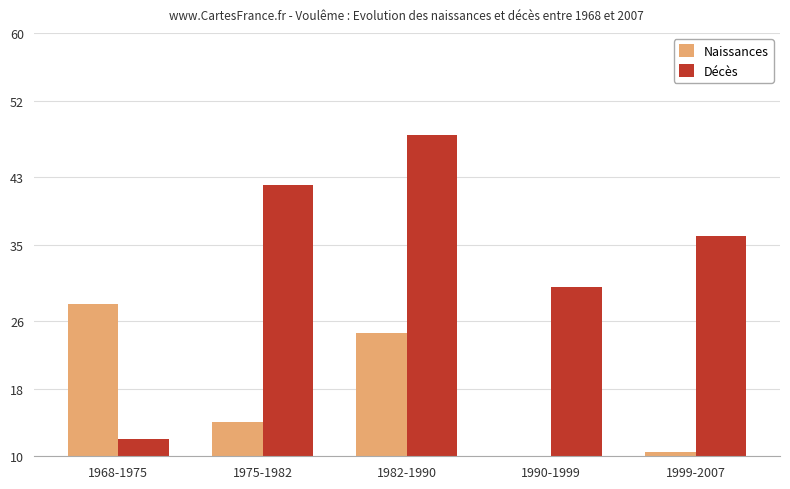

What is the sum of the Décès values at 1990-1999 and 1968-1975?

42.0